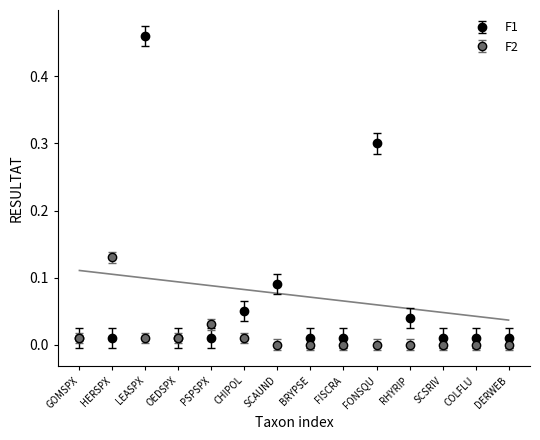

Which series ends up on top after the final intersection of F2 and F1?

F1